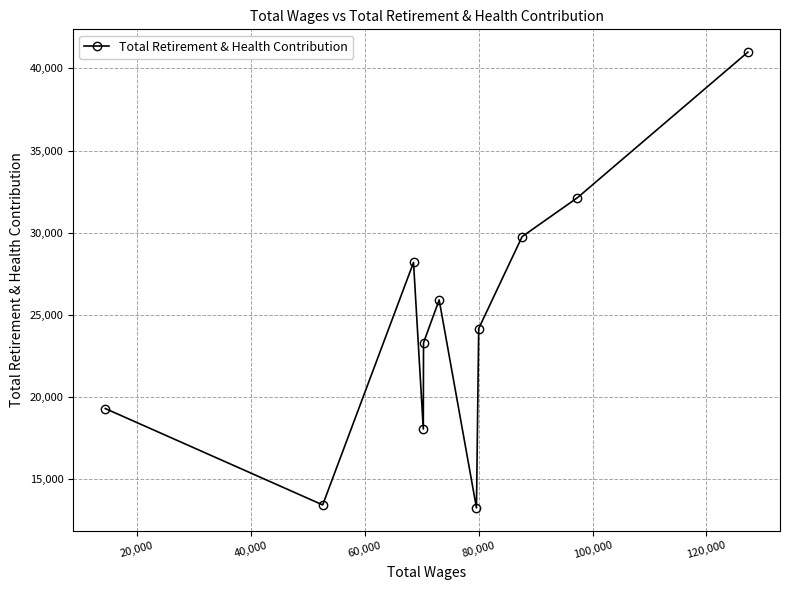

How many data points are less than 24171?

5